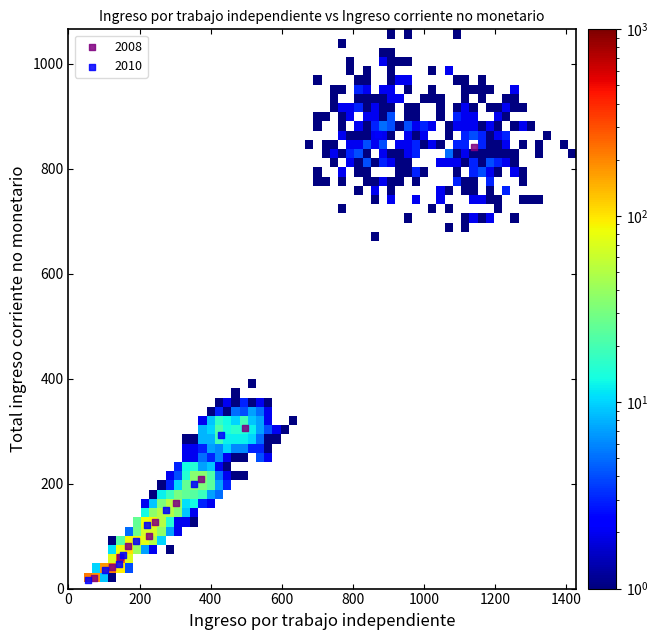

Which series reaches the maximum Y coordinate?

2010